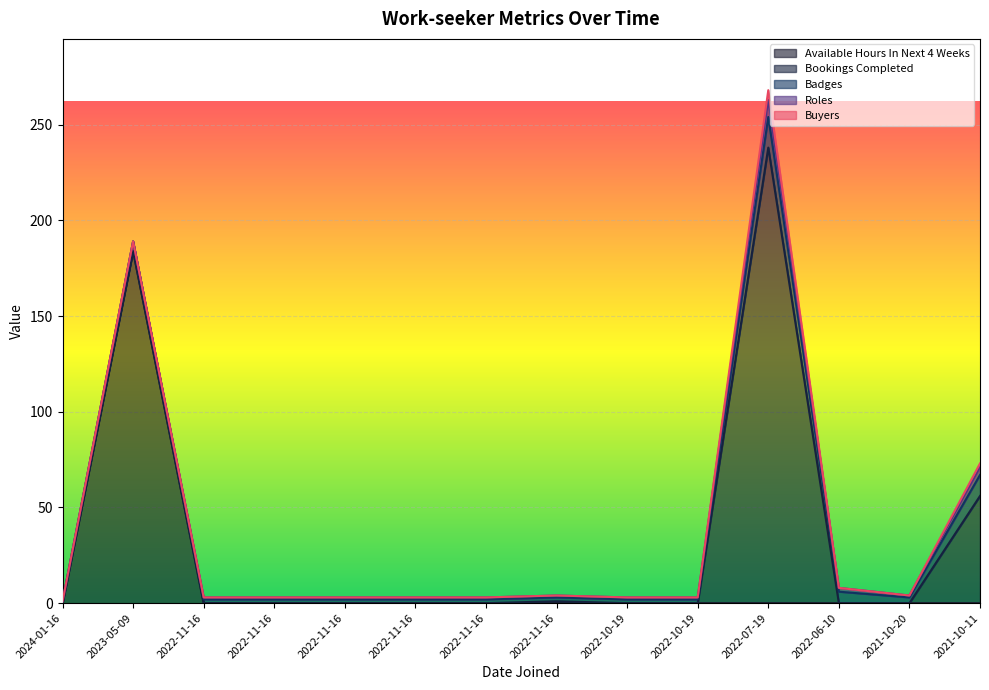

At how many categories does at least one series exceed 88?

2